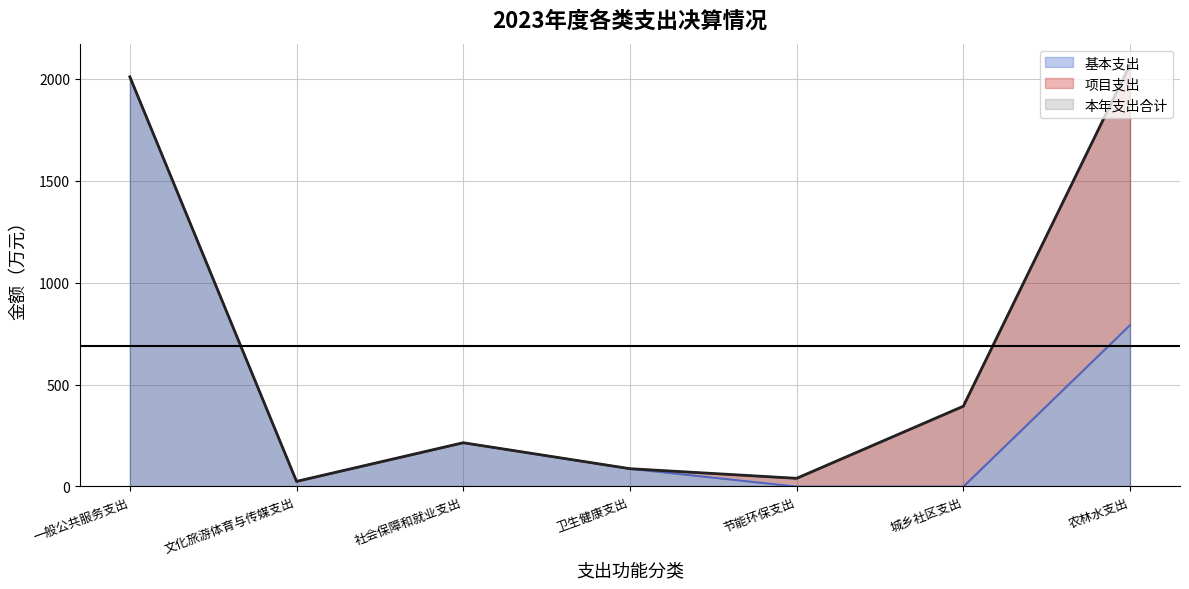

At which category does 基本支出 reach its first local valley?

文化旅游体育与传媒支出